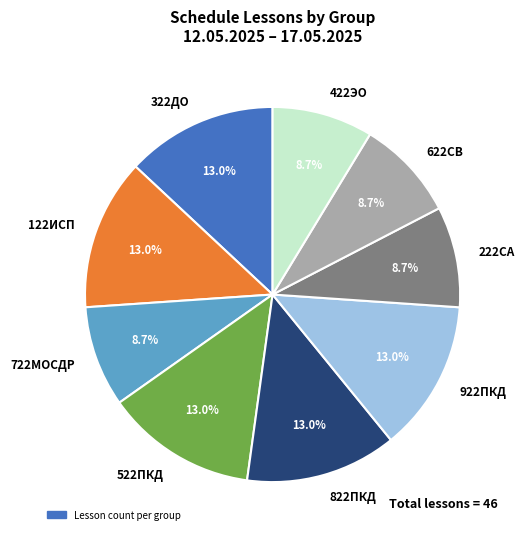

How many slices are in this pie chart?

9